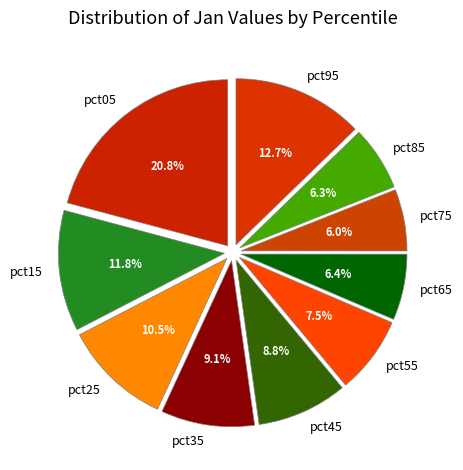

The pct85 slice represents 6% of the pie. True or false?

True